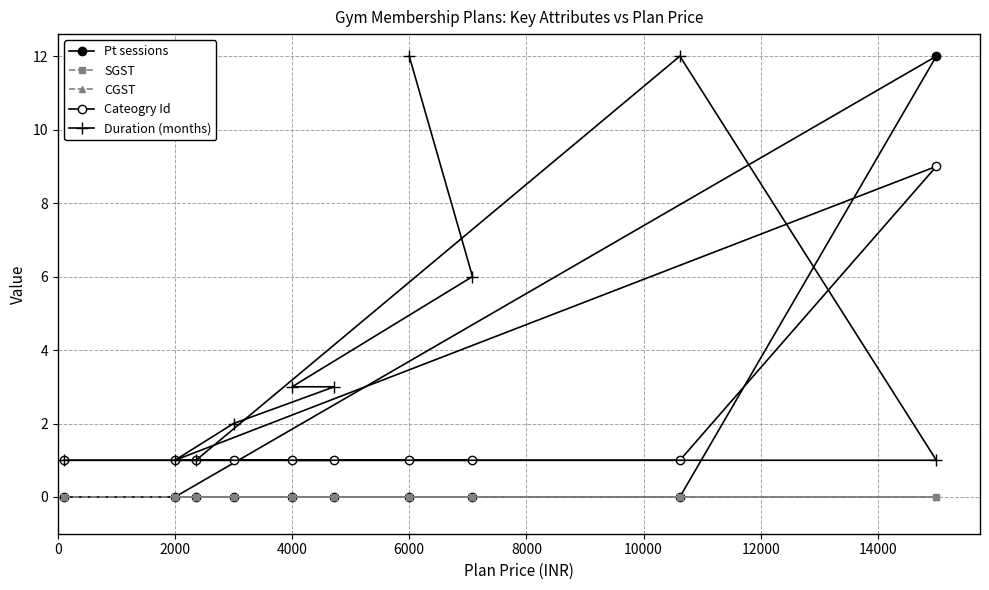

What is the lowest value of the Cateogry Id series?

1